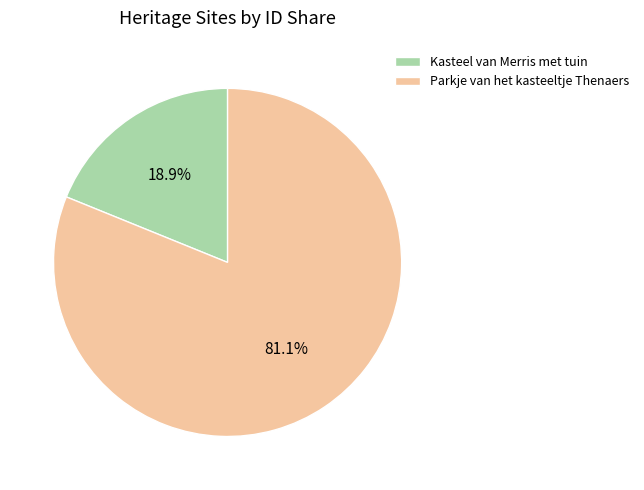

Is the sum of Parkje van het kasteeltje Thenaers and Kasteel van Merris met tuin greater than half?

Yes